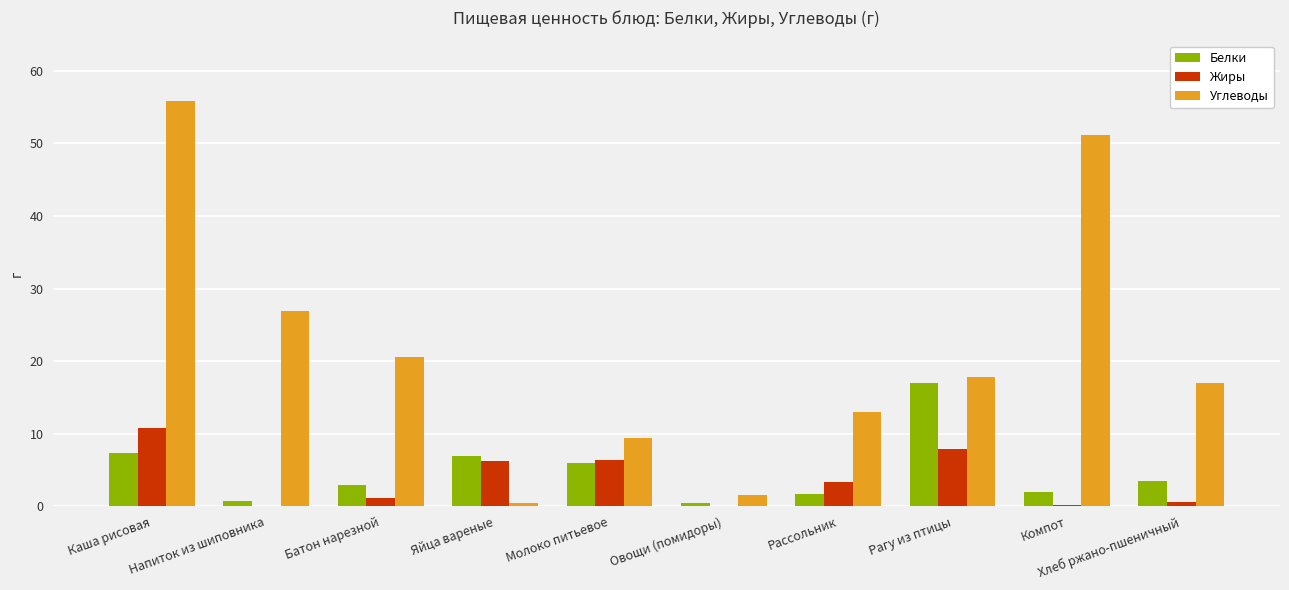

How many categories are shown in the chart?

10